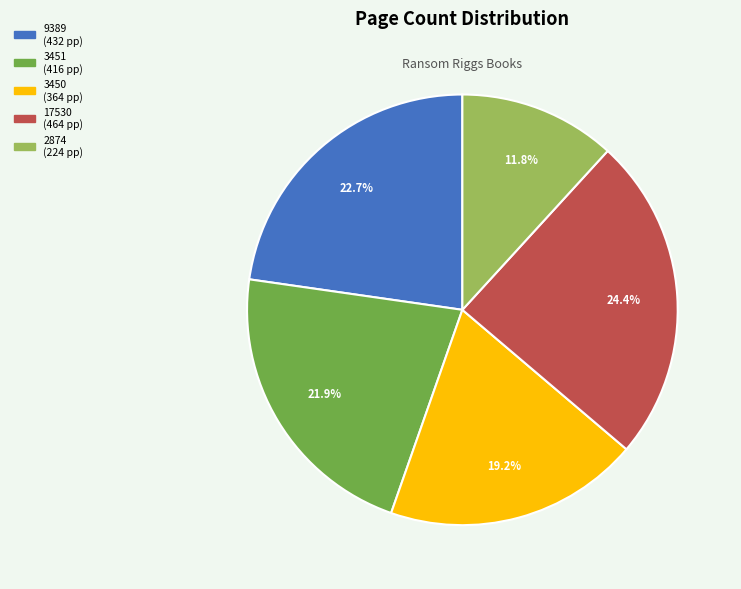

Is there a majority slice in this chart?

No